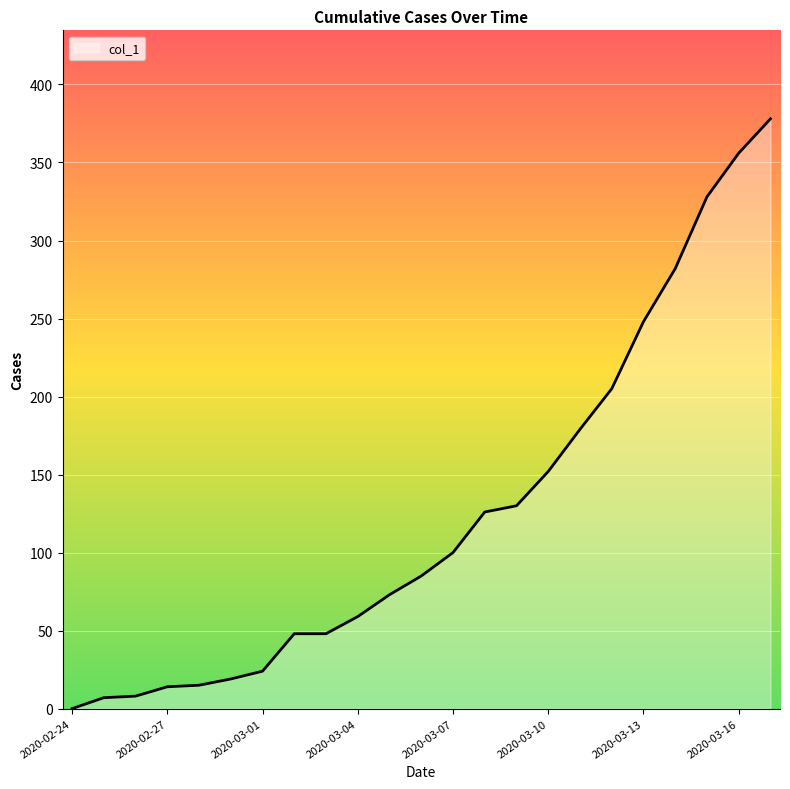

How many lines are shown in the chart?

1